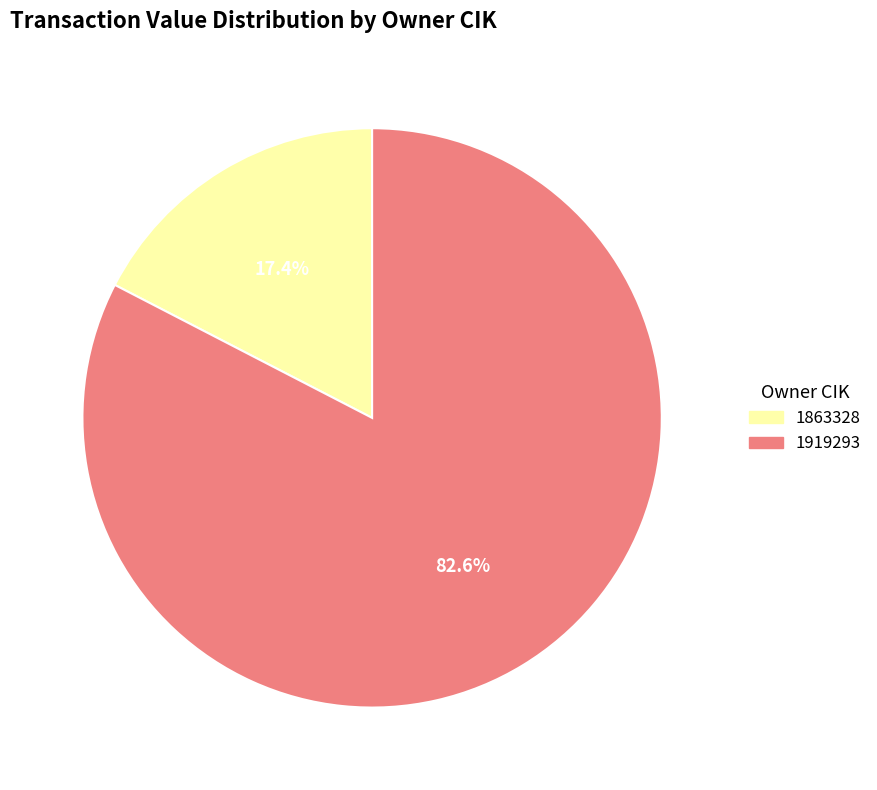

Count the number of slices in the pie.

2